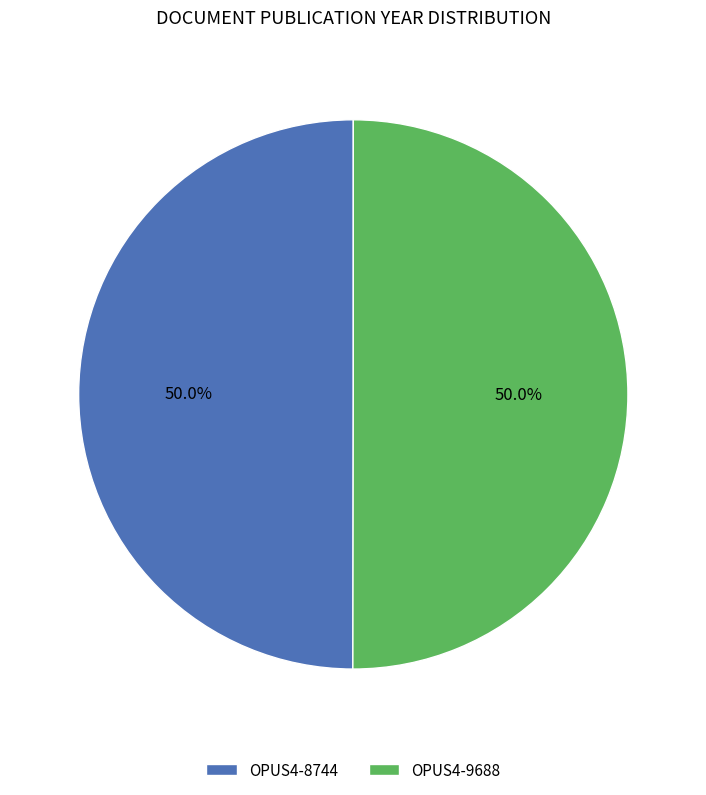

What portion of the pie excludes OPUS4-8744?

50.0%